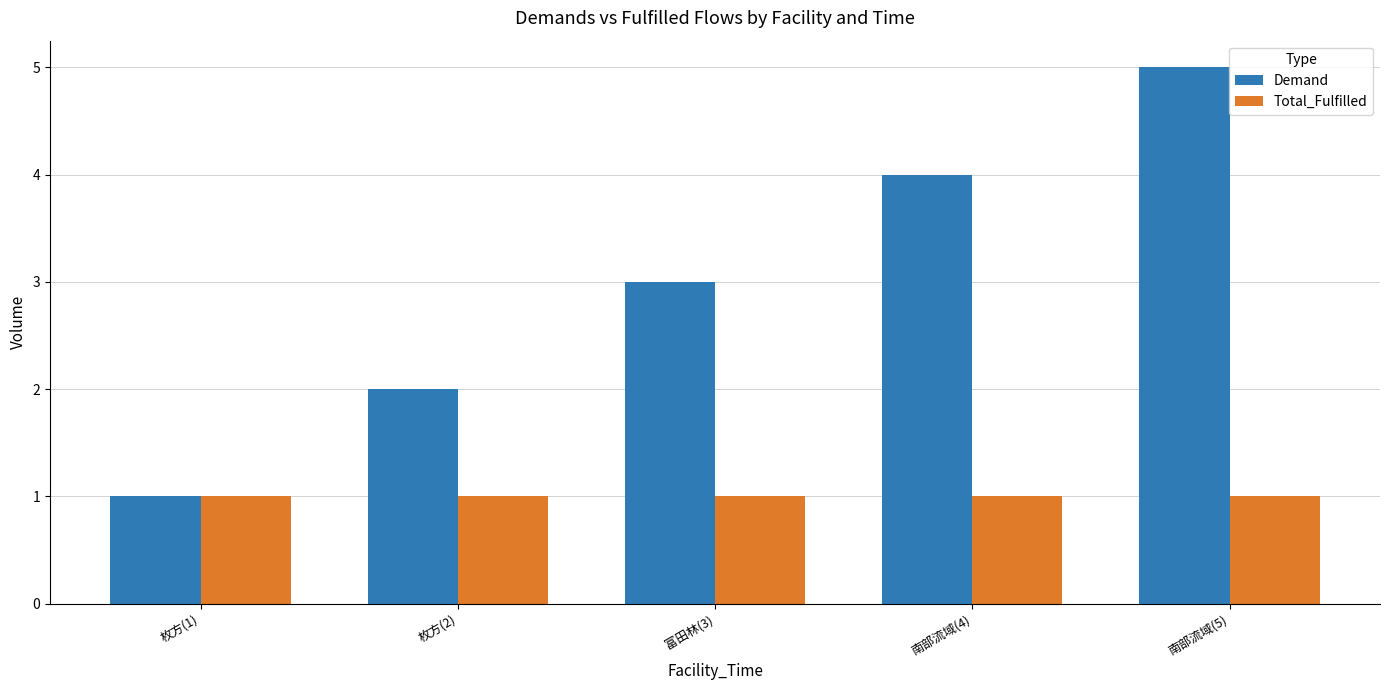

Reading right to left, extract all data points from this chart.

Demand: 南部流域(5)=5	南部流域(4)=4	富田林(3)=3	枚方(2)=2	枚方(1)=1
Total_Fulfilled: 南部流域(5)=1	南部流域(4)=1	富田林(3)=1	枚方(2)=1	枚方(1)=1